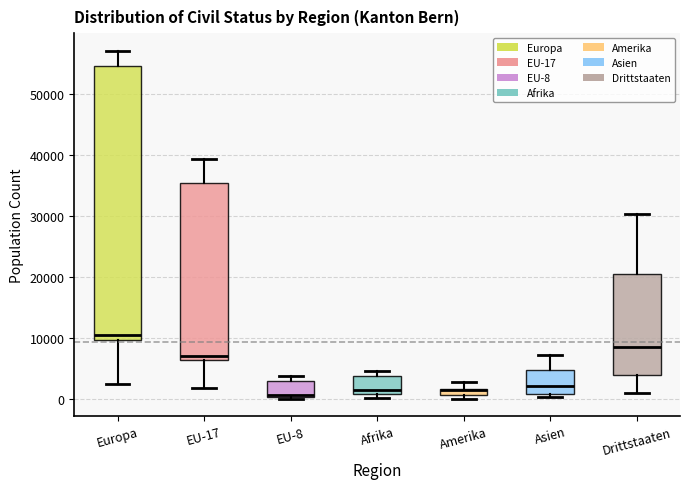

Which box is the tallest, from its lower edge to its upper edge?

Europa